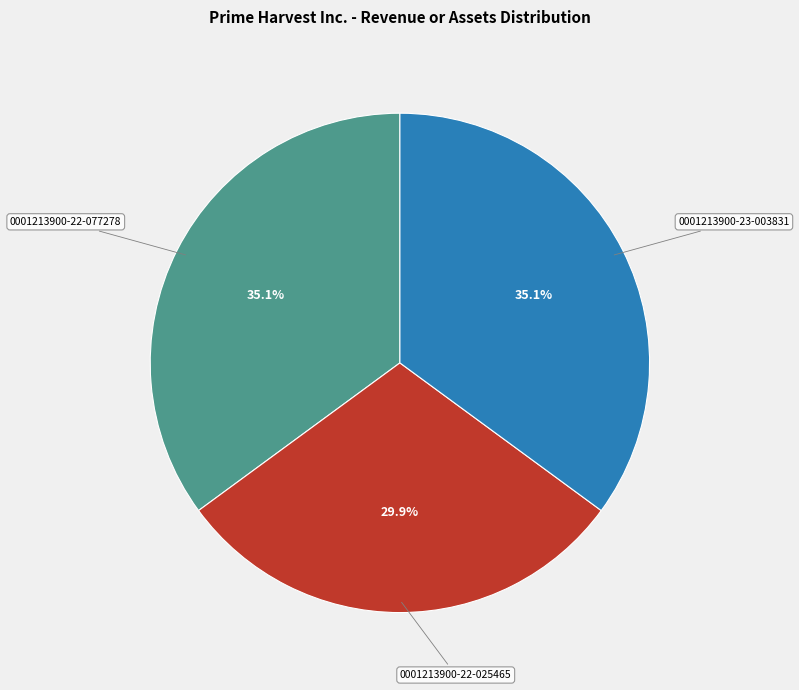

What percentage is NOT represented by 0001213900-22-077278?

64.9%